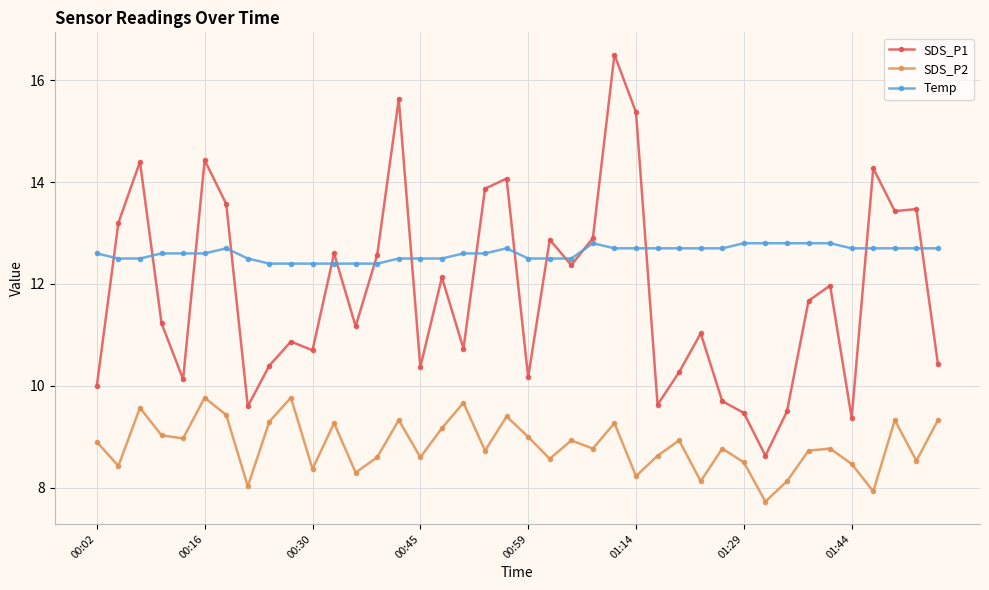

Rank the series by their average value, from lowest to highest.

SDS_P2, SDS_P1, Temp